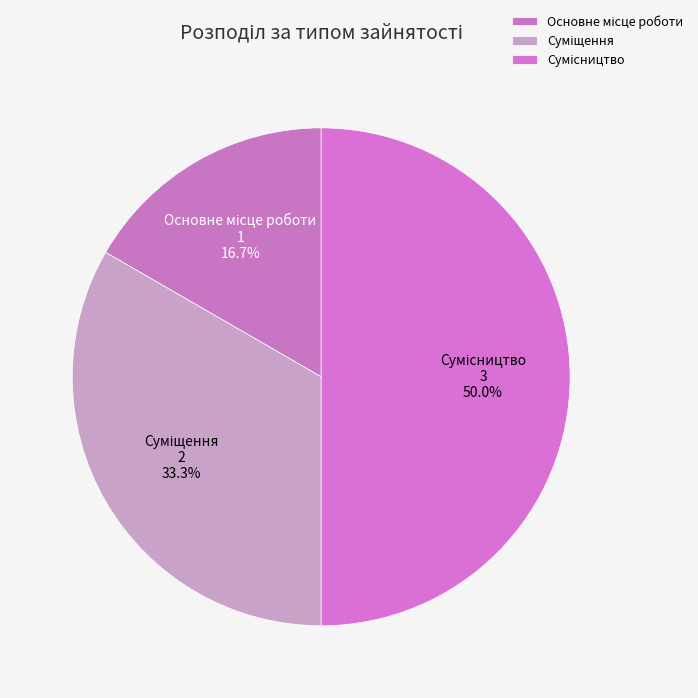

Count the number of slices in the pie.

3